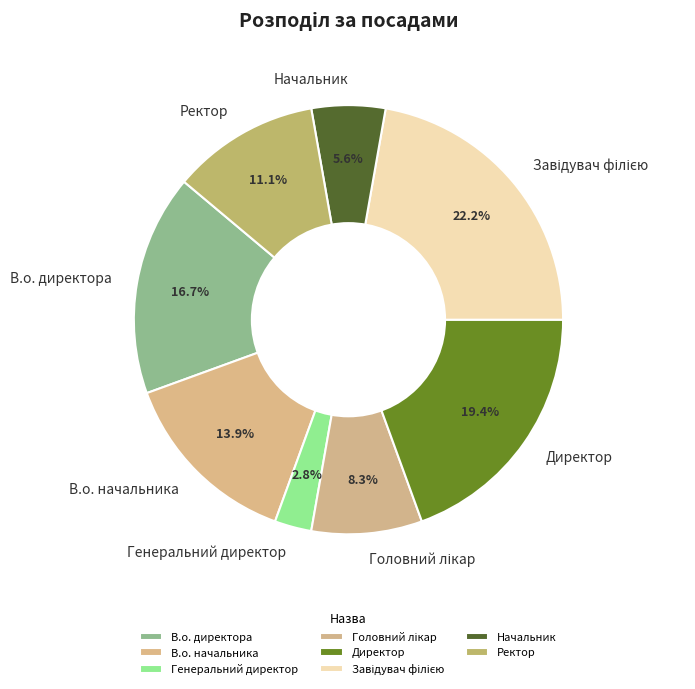

To the nearest percent, what is the difference between the largest and smallest slice percentages?

19%